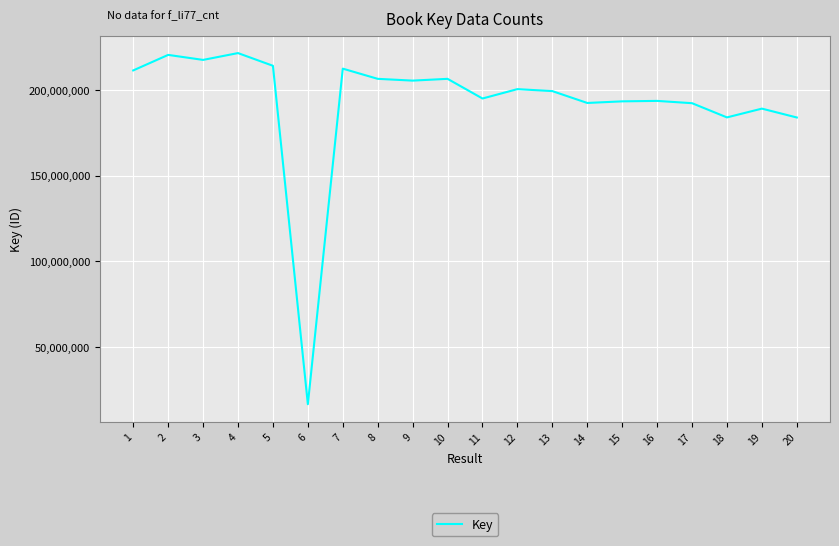

What is the maximum value shown in the chart?

221525140